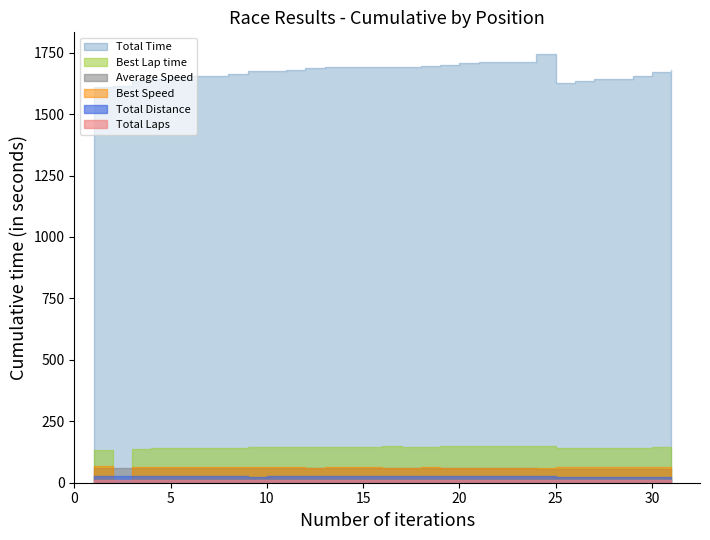

Reading left to right, list all the values displayed in this chart.

Total Time: 1=1612.0	2=1613.9	3=1636.0	4=1643.7	5=1650.6	6=1653.2	7=1653.6	8=1662.7	9=1673.9	10=1676.4	11=1680.7	12=1688.4	13=1689.9	14=1690.4	15=1690.7	16=1692.7	17=1693.5	18=1697.2	19=1698.8	20=1709.3	21=1710.1	22=1712.3	23=1713.0	24=1745.6	25=1628.5	26=1635.3	27=1642.9	28=1644.0	29=1654.8	30=1669.5	31=1679.6
Best Lap time: 1=133.8	2=0.0	3=138.0	4=140.9	5=140.3	6=140.2	7=140.1	8=143.0	9=145.9	10=145.2	11=144.5	12=146.9	13=146.4	14=145.9	15=145.4	16=147.9	17=147.0	18=144.4	19=147.8	20=147.6	21=149.9	22=149.3	23=148.7	24=148.0	25=139.6	26=141.0	27=143.1	28=139.7	29=143.0	30=145.2	31=146.6
Average Speed: 1=61.9	2=61.8	3=61.0	4=60.7	5=60.5	6=60.4	7=60.3	8=60.0	9=59.6	10=59.5	11=59.4	12=59.1	13=59.0	14=59.0	15=59.0	16=59.0	17=58.9	18=58.8	19=58.7	20=58.4	21=58.4	22=58.3	23=58.3	24=57.2	25=55.7	26=55.5	27=55.2	28=55.2	29=54.8	30=54.3	31=54.0
Best Speed: 1=67.8	2=0.0	3=65.7	4=64.4	5=64.7	6=64.7	7=64.7	8=63.4	9=62.2	10=62.5	11=62.8	12=61.8	13=62.0	14=62.2	15=62.4	16=61.4	17=61.7	18=62.8	19=61.4	20=61.5	21=60.5	22=60.8	23=61.0	24=61.3	25=65.0	26=64.3	27=63.4	28=64.9	29=63.4	30=62.5	31=61.9
Total Distance: 1=27.7	2=27.7	3=27.7	4=27.7	5=27.7	6=27.7	7=27.7	8=27.7	9=22.7	10=27.7	11=27.7	12=27.7	13=27.7	14=27.7	15=27.7	16=27.7	17=27.7	18=27.7	19=27.7	20=27.7	21=27.7	22=27.7	23=27.7	24=27.7	25=25.2	26=25.2	27=25.2	28=25.2	29=25.2	30=25.2	31=25.2
Total Laps: 1=11.0	2=11.0	3=11.0	4=11.0	5=11.0	6=11.0	7=11.0	8=11.0	9=11.0	10=11.0	11=11.0	12=11.0	13=11.0	14=11.0	15=11.0	16=11.0	17=11.0	18=11.0	19=11.0	20=11.0	21=11.0	22=11.0	23=11.0	24=11.0	25=10.0	26=10.0	27=10.0	28=10.0	29=10.0	30=10.0	31=10.0